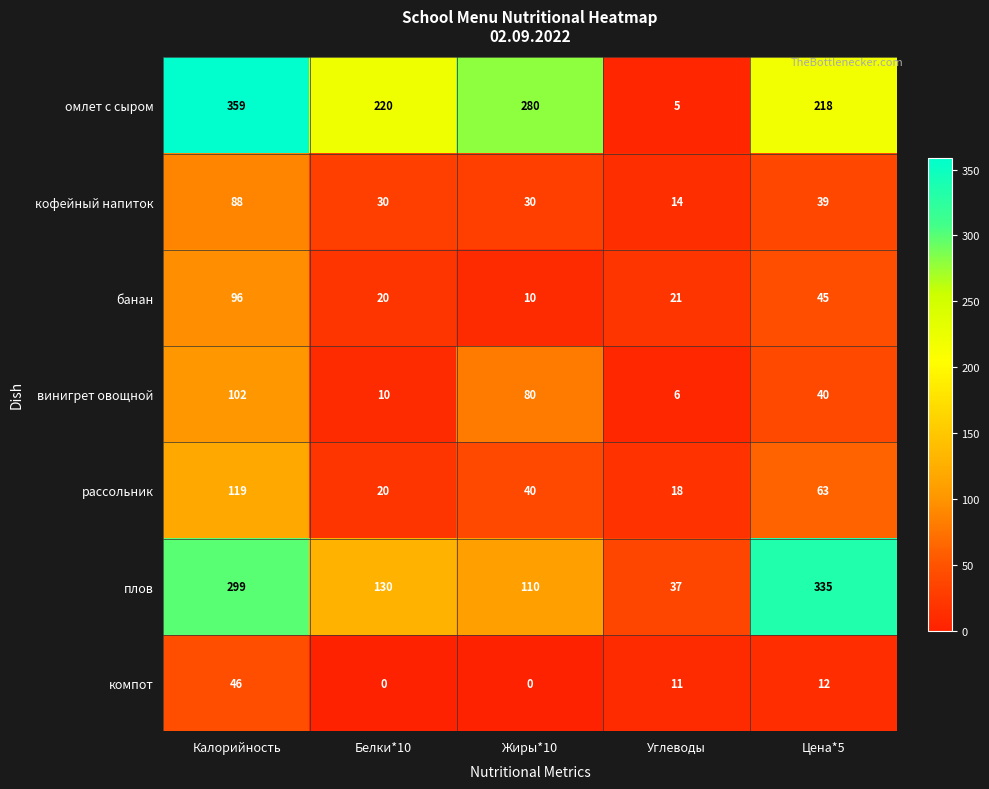

List the labels in order of омлет с сыром value, smallest first.

Углеводы, Цена*5, Белки*10, Жиры*10, Калорийность